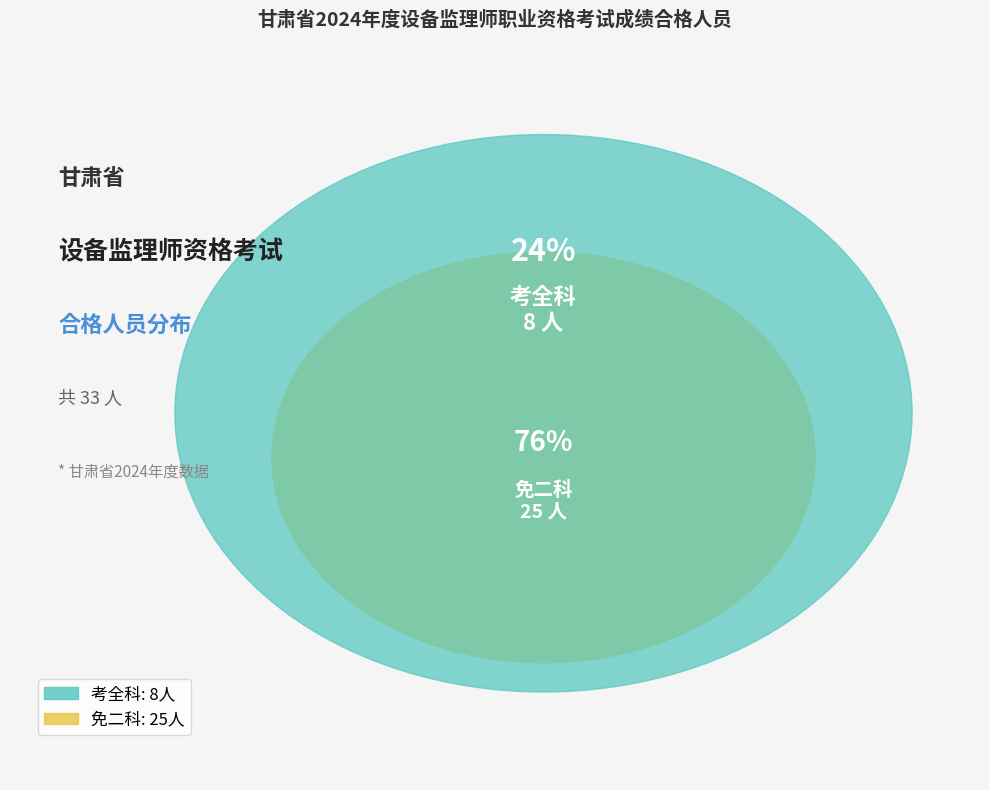

Is the sum of 免二科 and 考全科 greater than half?

Yes